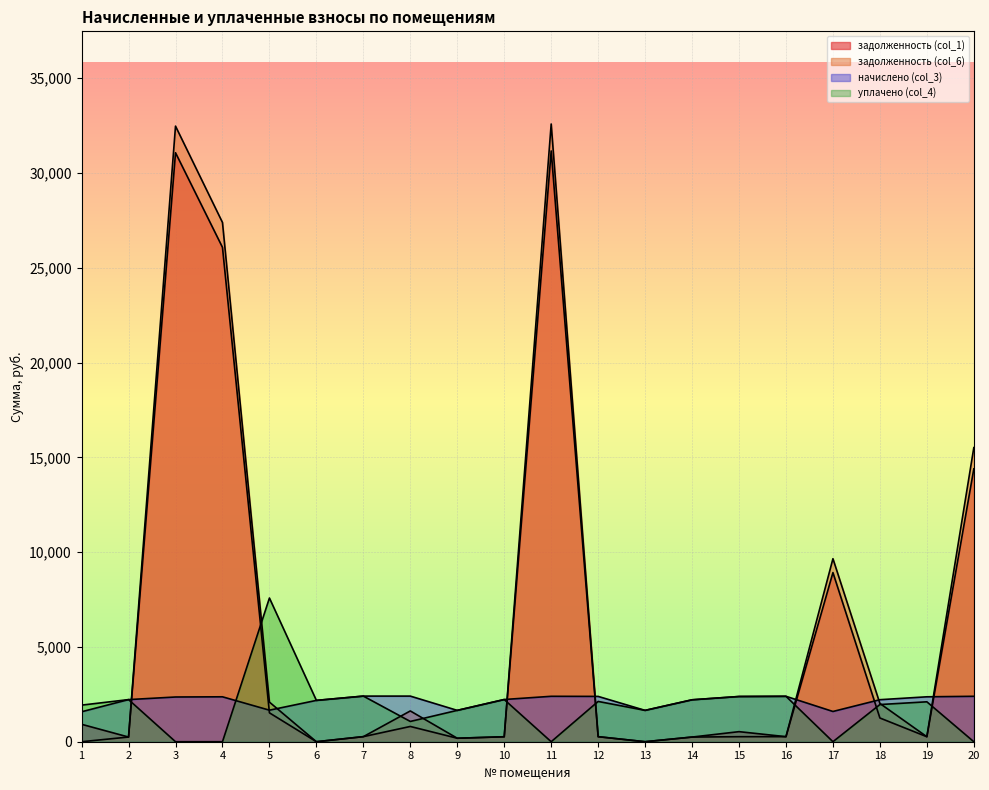

How many data points does each series have?

20